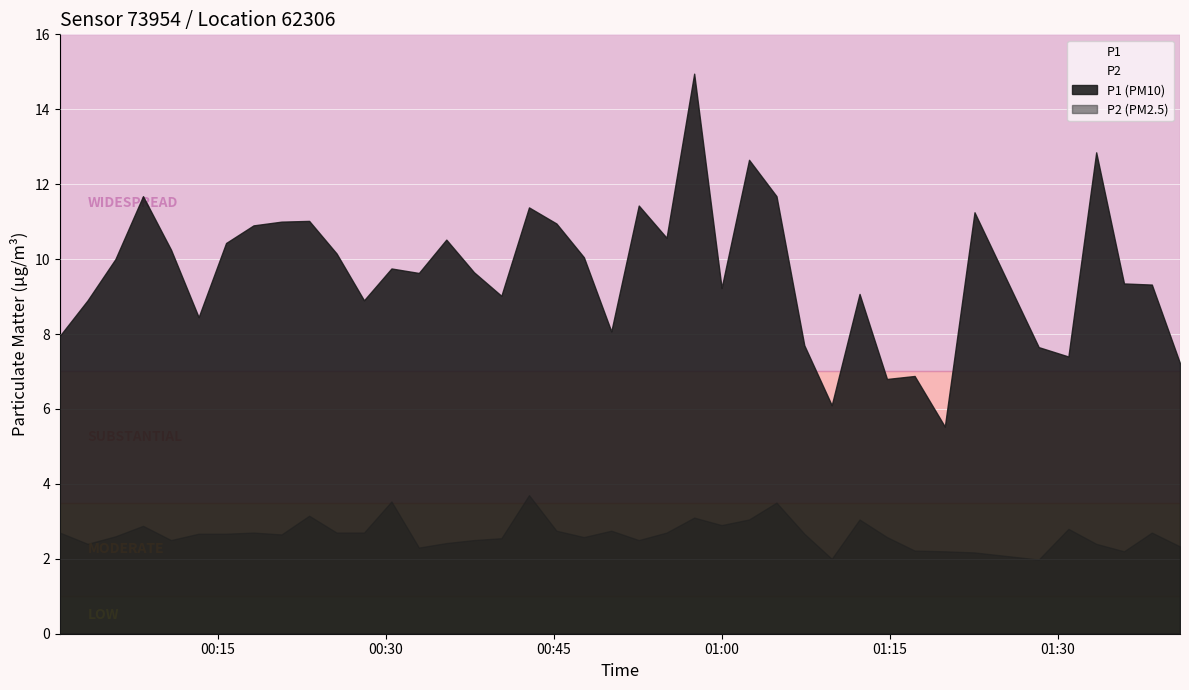

Which series has the largest total across all categories?

P1